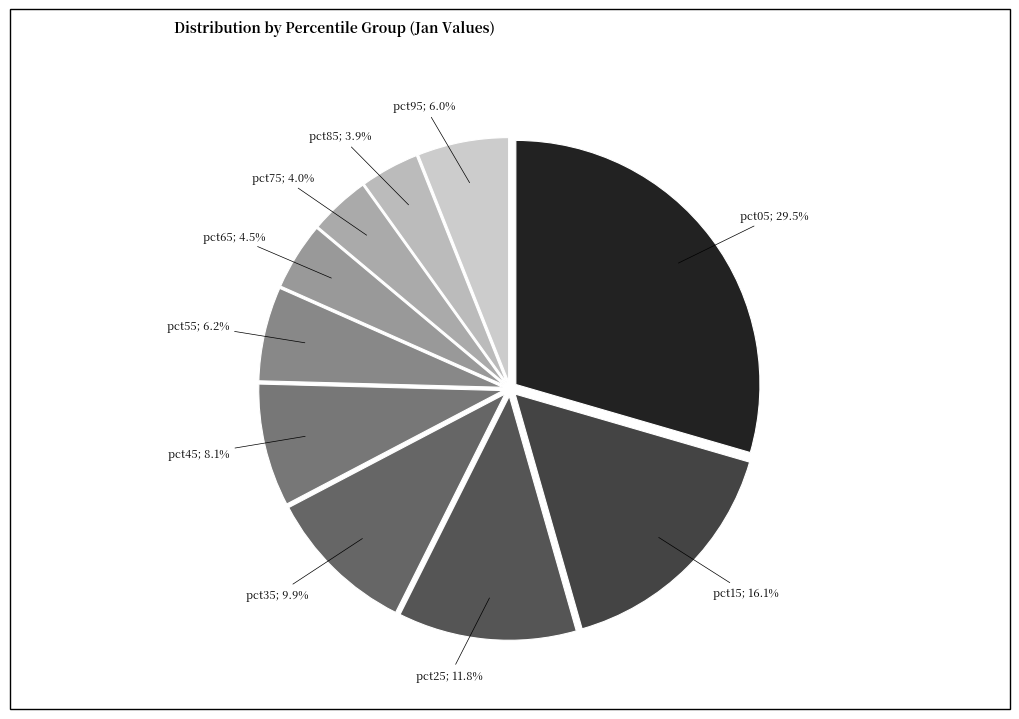

What is the largest slice in the pie chart?

pct05